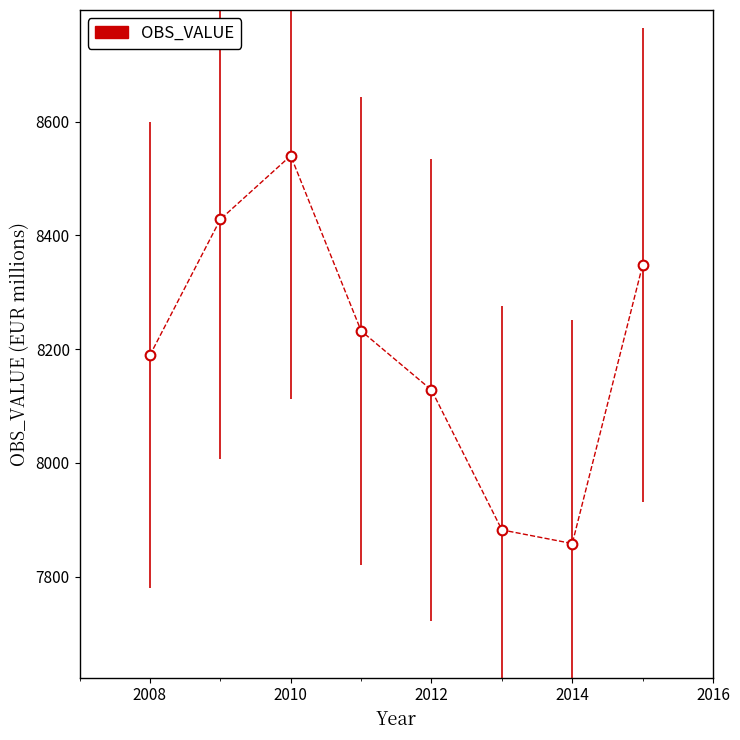

True or false: the data has more than 0 interior local peaks.

True